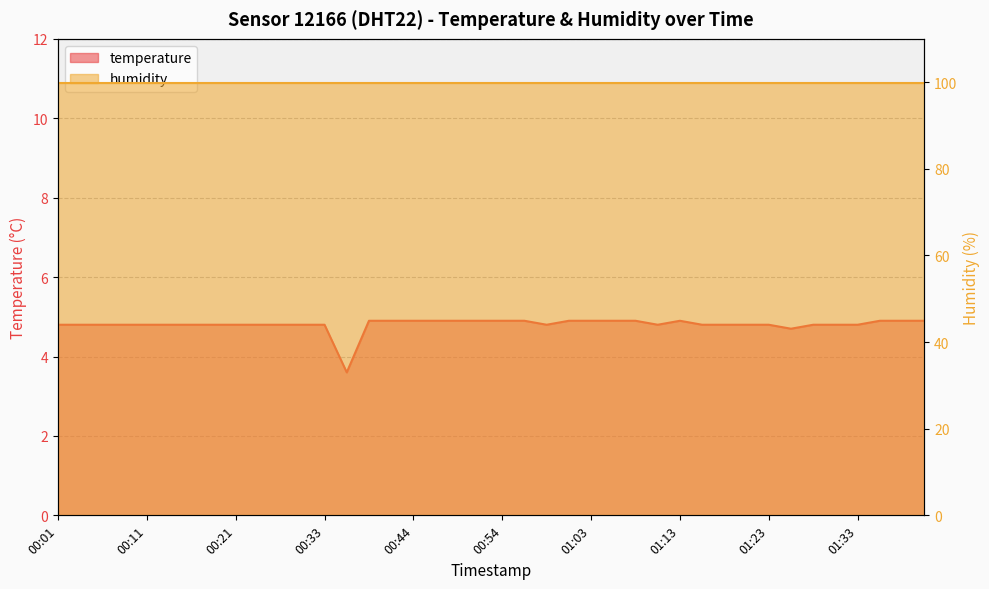

List the labels in order of value, smallest first.

00:36, 01:26, 00:01, 00:04, 00:06, 00:09, 00:11, 00:14, 00:16, 00:19, 00:21, 00:24, 00:27, 00:30, 00:33, 00:59, 01:11, 01:16, 01:18, 01:21, 01:23, 01:28, 01:31, 01:33, 00:38, 00:41, 00:44, 00:46, 00:49, 00:51, 00:54, 00:56, 01:01, 01:03, 01:06, 01:08, 01:13, 01:36, 01:38, 01:40